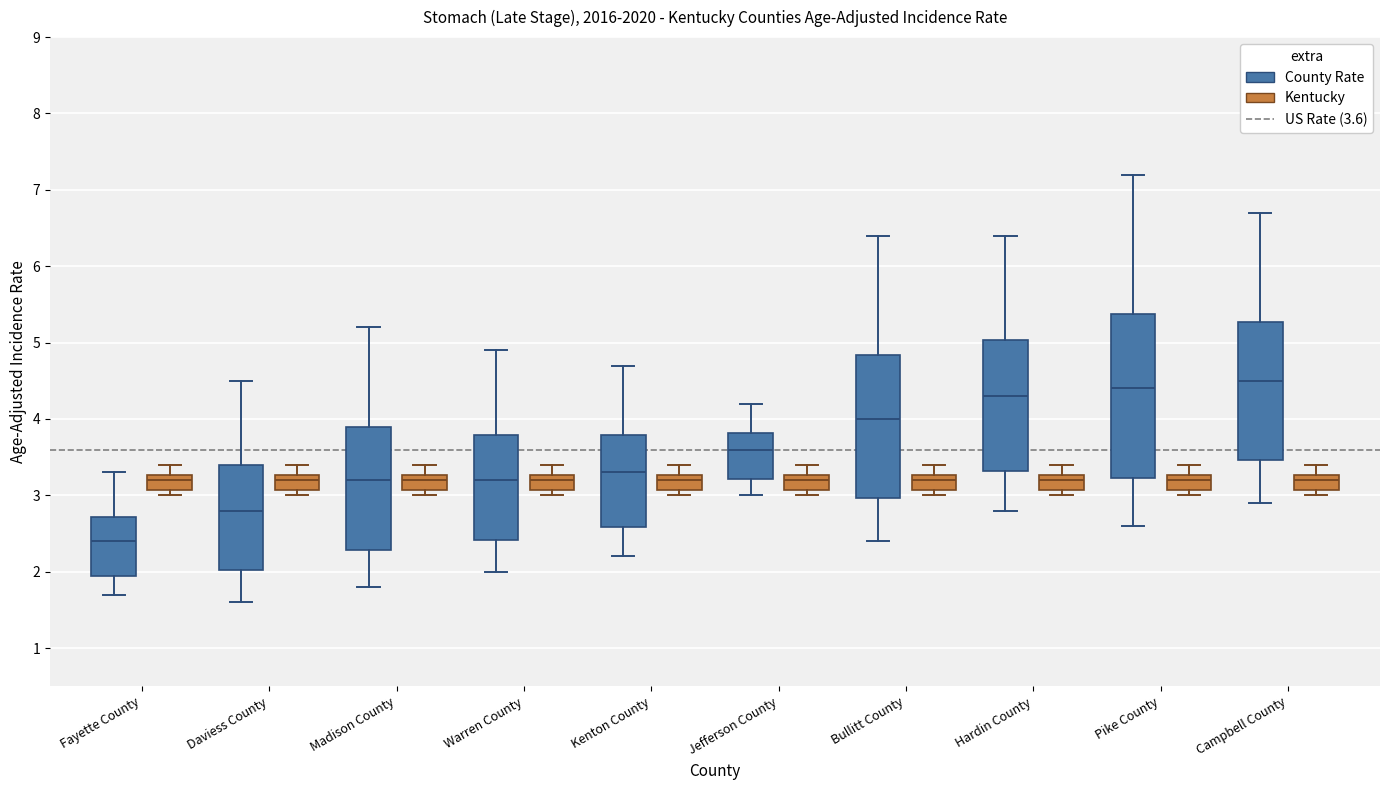

Reading left to right, transcribe this box plot: for each box, give where its median line is, the range the box spans, and where its two whiskers end, as read against the y-axis. The values are not printed on the chart, so give them approximately, as read against the axis.

Fayette County (County Rate): median 2.4, box 1.9 to 2.7, whiskers 1.7 to 3.3
Fayette County (Kentucky): median 3.2, box 3.1 to 3.3, whiskers 3.0 to 3.4
Daviess County (County Rate): median 2.8, box 2.0 to 3.4, whiskers 1.6 to 4.5
Daviess County (Kentucky): median 3.2, box 3.1 to 3.3, whiskers 3.0 to 3.4
Madison County (County Rate): median 3.2, box 2.3 to 3.9, whiskers 1.8 to 5.2
Madison County (Kentucky): median 3.2, box 3.1 to 3.3, whiskers 3.0 to 3.4
Warren County (County Rate): median 3.2, box 2.4 to 3.8, whiskers 2.0 to 4.9
Warren County (Kentucky): median 3.2, box 3.1 to 3.3, whiskers 3.0 to 3.4
Kenton County (County Rate): median 3.3, box 2.6 to 3.8, whiskers 2.2 to 4.7
Kenton County (Kentucky): median 3.2, box 3.1 to 3.3, whiskers 3.0 to 3.4
Jefferson County (County Rate): median 3.6, box 3.2 to 3.8, whiskers 3.0 to 4.2
Jefferson County (Kentucky): median 3.2, box 3.1 to 3.3, whiskers 3.0 to 3.4
Bullitt County (County Rate): median 4.0, box 3.0 to 4.8, whiskers 2.4 to 6.4
Bullitt County (Kentucky): median 3.2, box 3.1 to 3.3, whiskers 3.0 to 3.4
Hardin County (County Rate): median 4.3, box 3.3 to 5.0, whiskers 2.8 to 6.4
Hardin County (Kentucky): median 3.2, box 3.1 to 3.3, whiskers 3.0 to 3.4
Pike County (County Rate): median 4.4, box 3.2 to 5.4, whiskers 2.6 to 7.2
Pike County (Kentucky): median 3.2, box 3.1 to 3.3, whiskers 3.0 to 3.4
Campbell County (County Rate): median 4.5, box 3.5 to 5.3, whiskers 2.9 to 6.7
Campbell County (Kentucky): median 3.2, box 3.1 to 3.3, whiskers 3.0 to 3.4